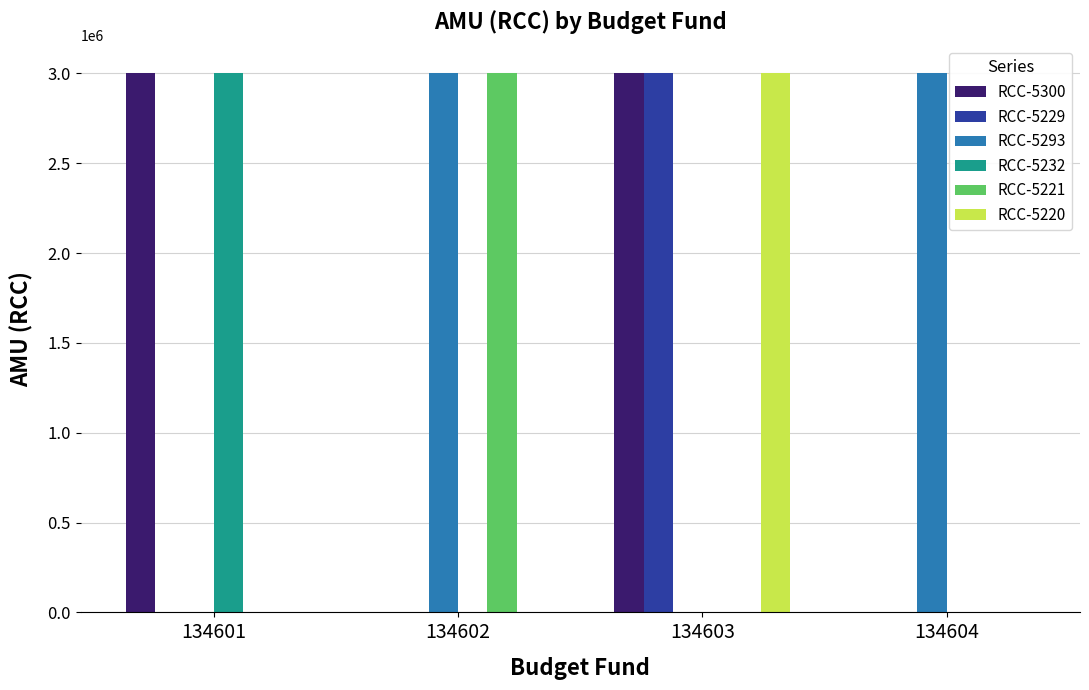

What is the maximum value for RCC-5300?

3005300